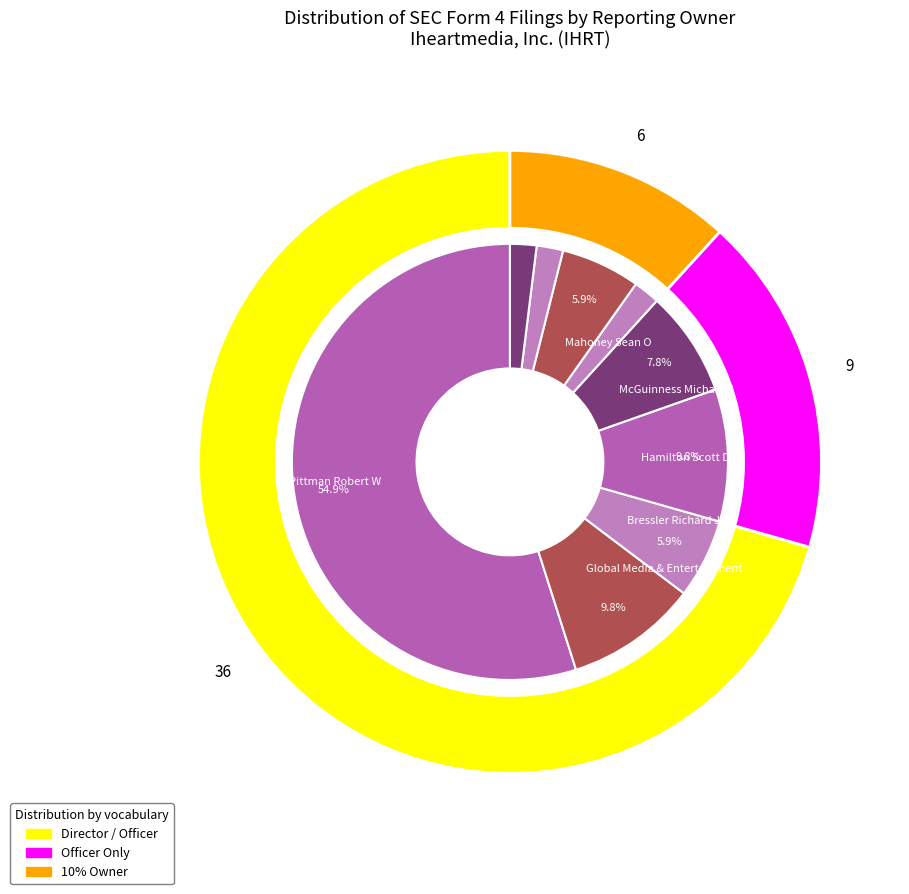

Count the number of slices in the pie.

9